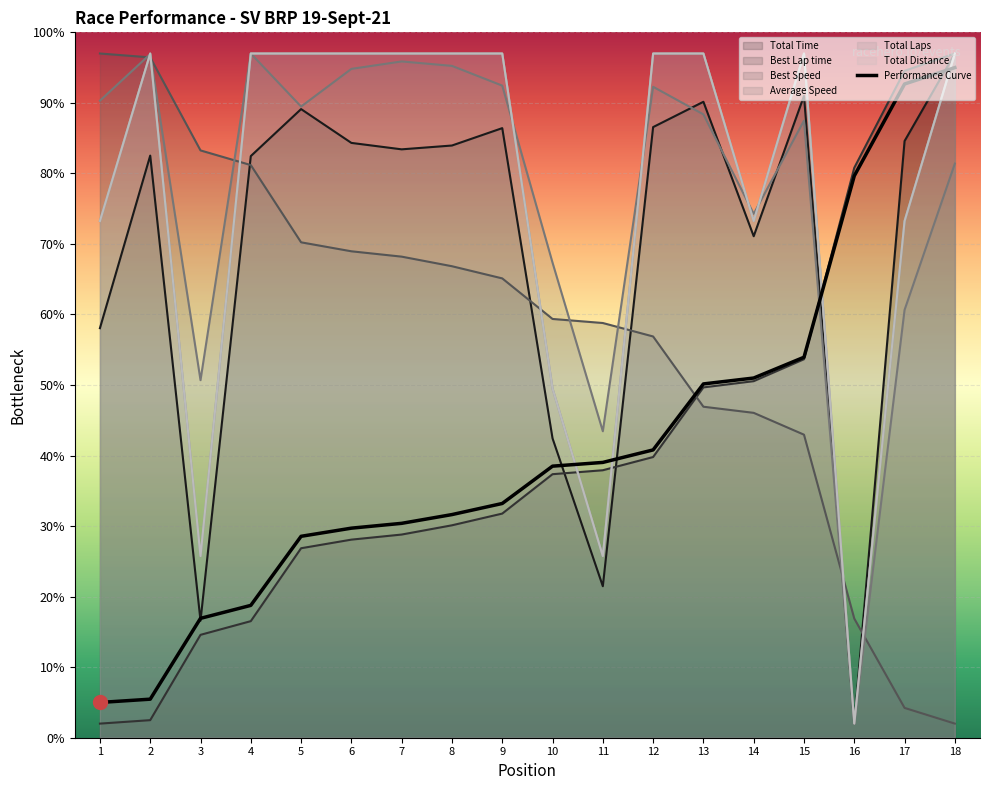

What is the value of the 11th point from the left?

39.0